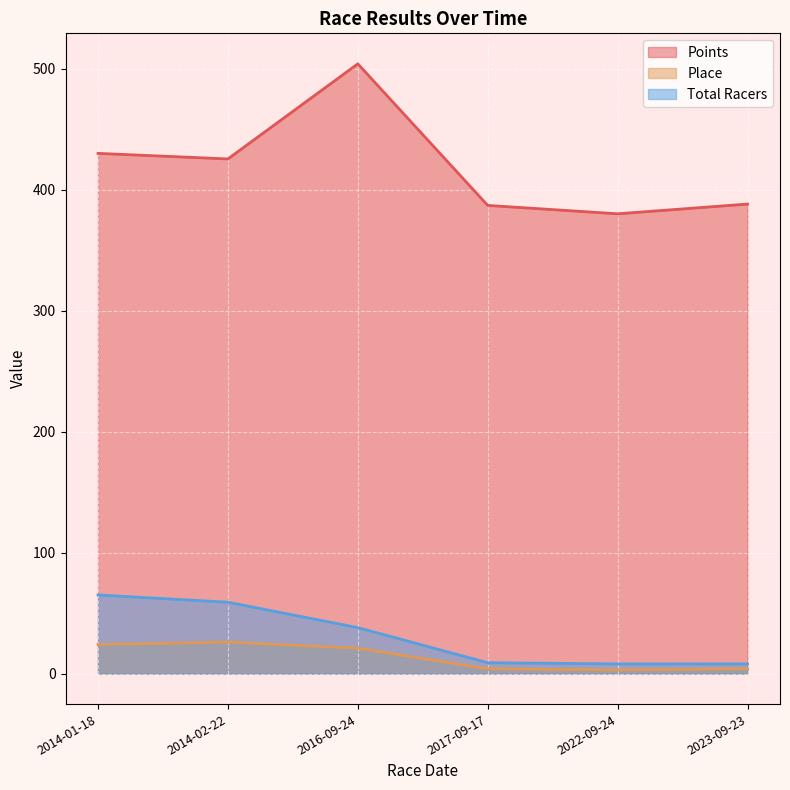

What is the highest value of the Place series?

26.0